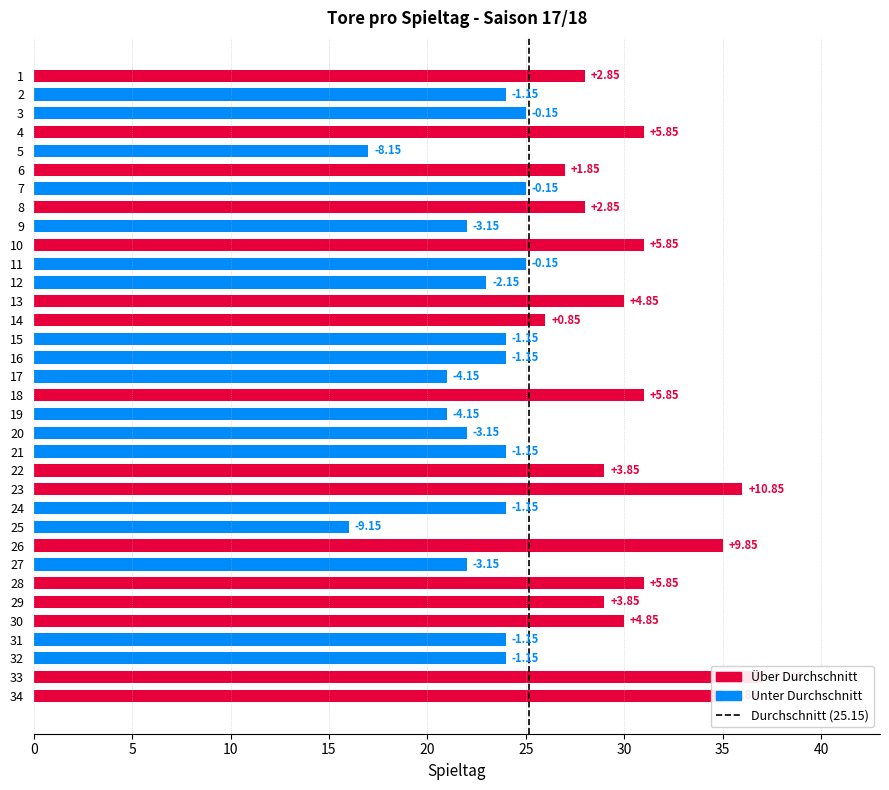

What is the approximate value at 24, to the nearest 10?

20